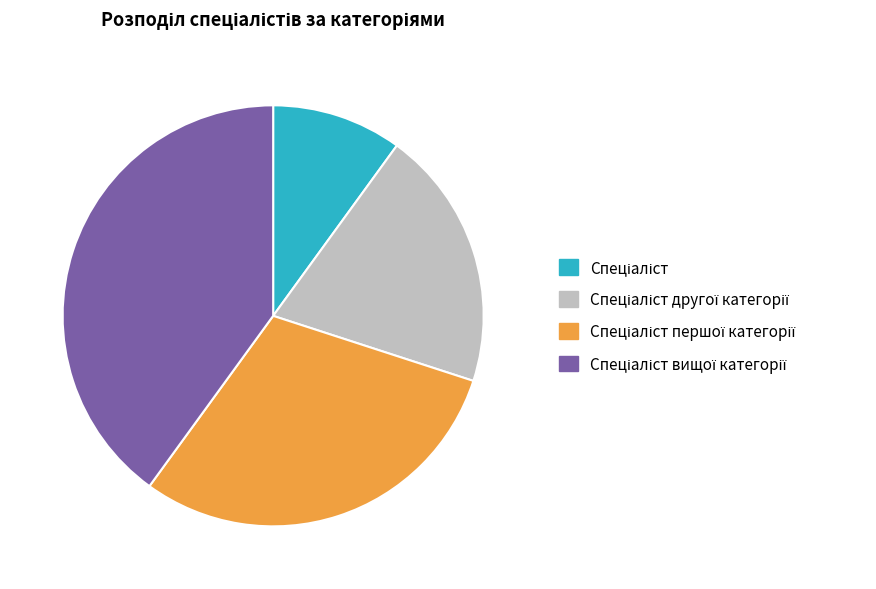

Does any single category account for the majority?

No